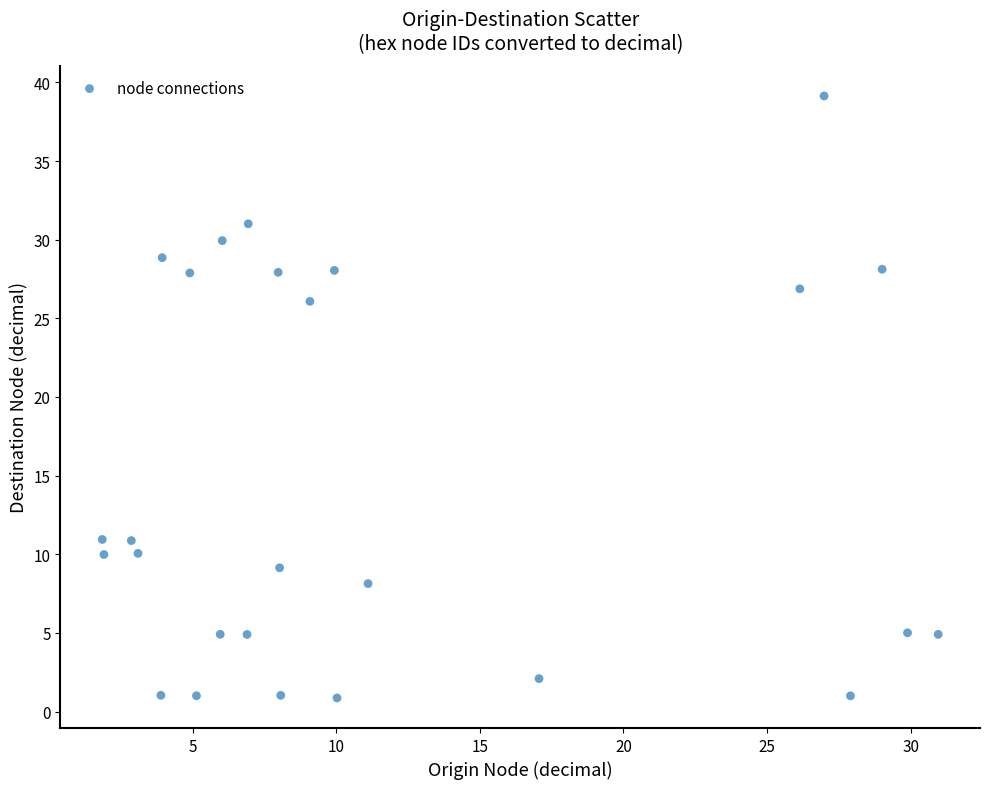

What Y value in the scatter plot is closest to 20?

26.1